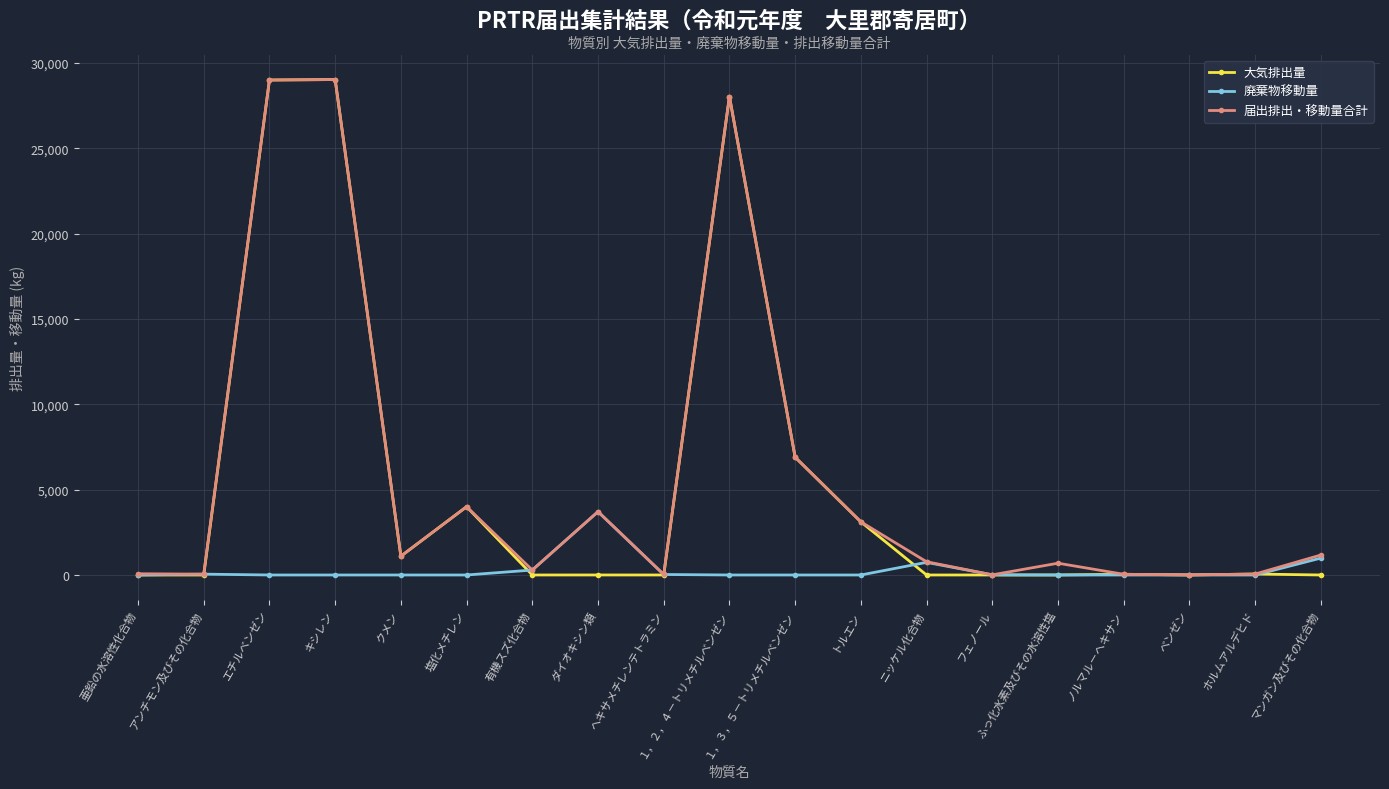

What is the greatest value displayed?

29028